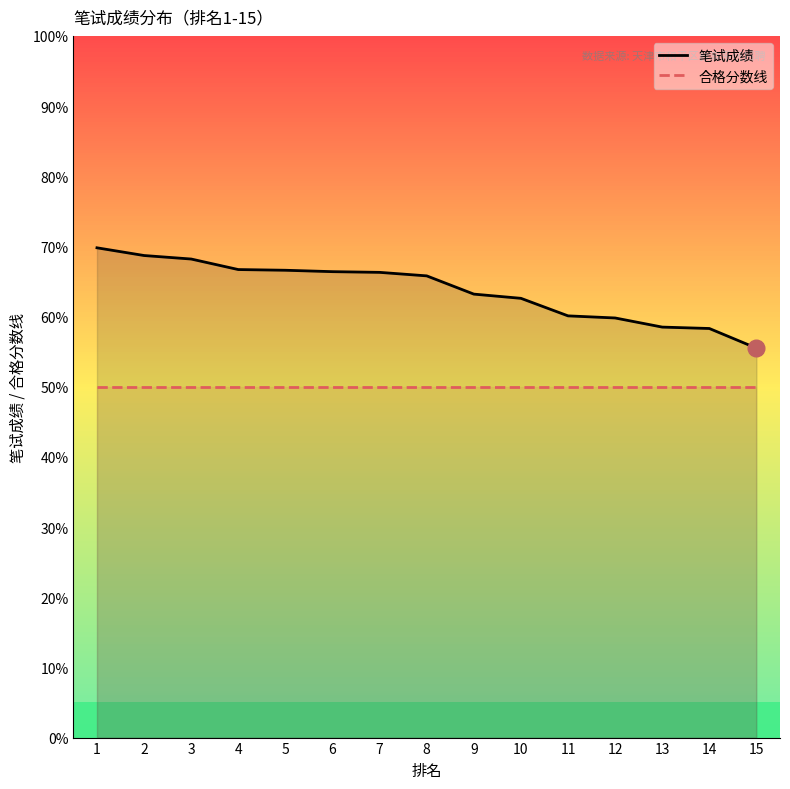

True or false: 合格分数线 and 笔试成绩 cross at least once.

False